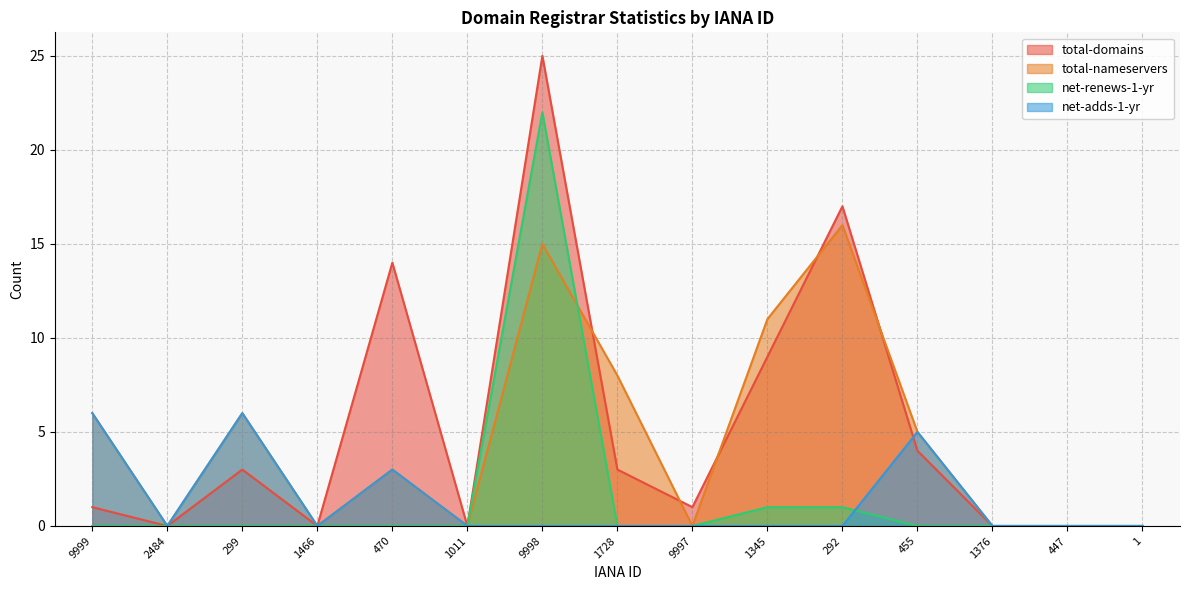

List the labels in order of total-nameservers value, largest first.

292, 9998, 1345, 1728, 9999, 299, 455, 470, 2484, 1466, 1011, 9997, 1376, 447, 1